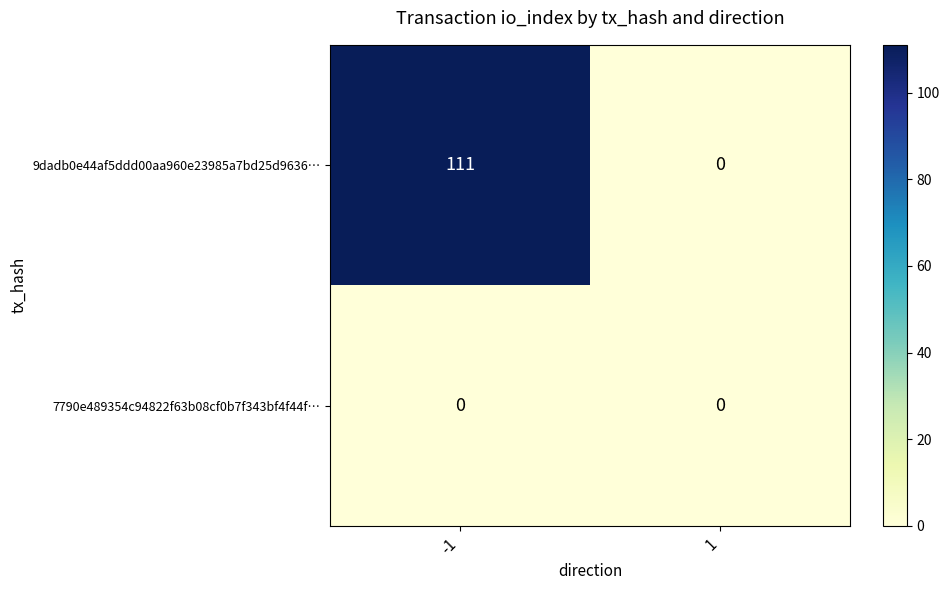

Reading left to right, what are all the values shown in this chart?

9dadb0e44af5ddd00aa960e23985a7bd25d9636…: 111	0
7790e489354c94822f63b08cf0b7f343bf4f44f…: 0	0